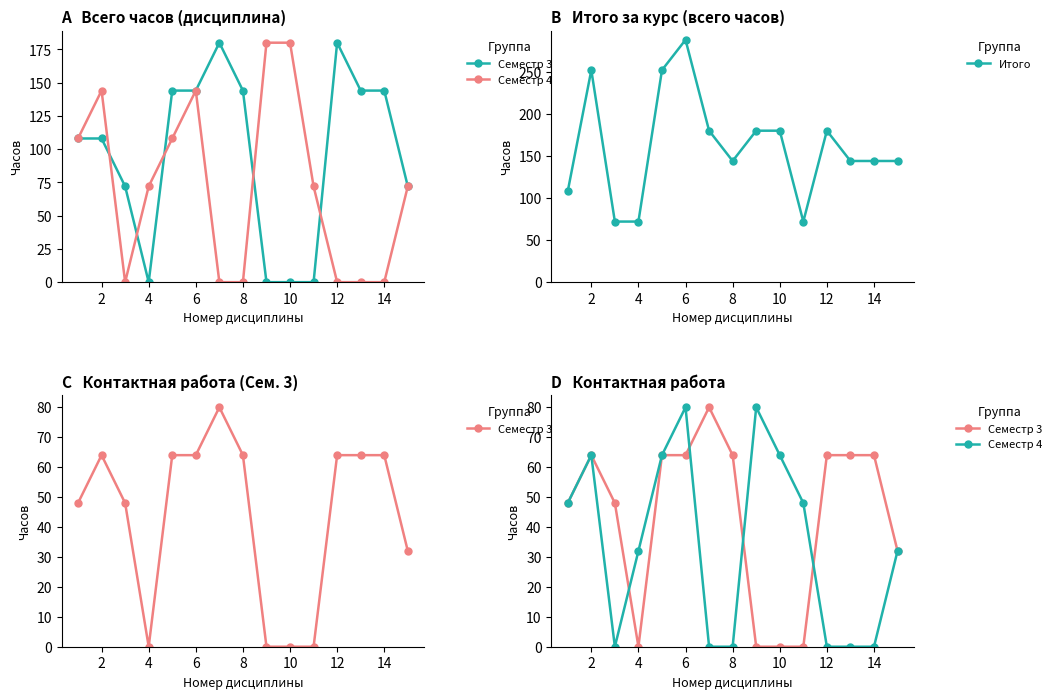

At which label does Итого reach its peak?

6